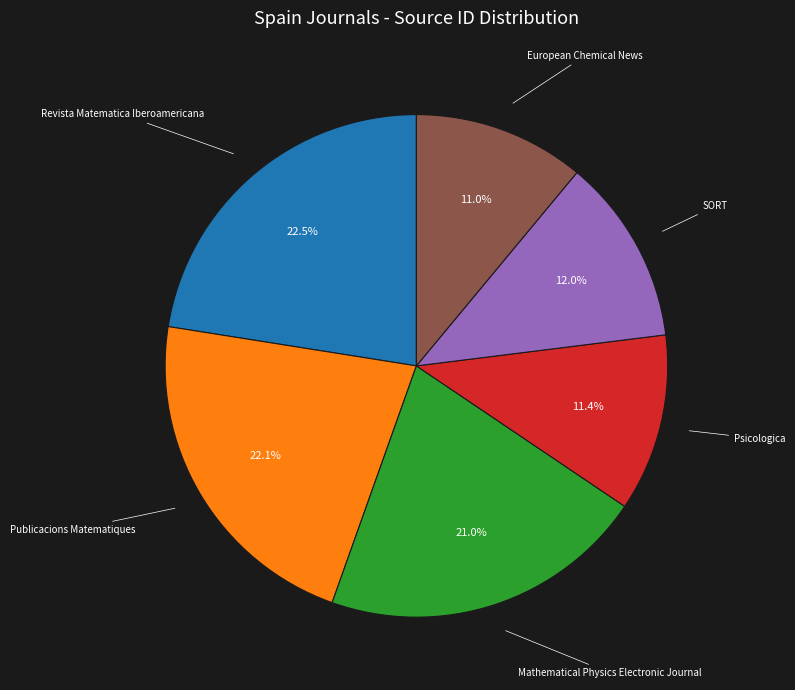

Does any single category account for the majority?

No